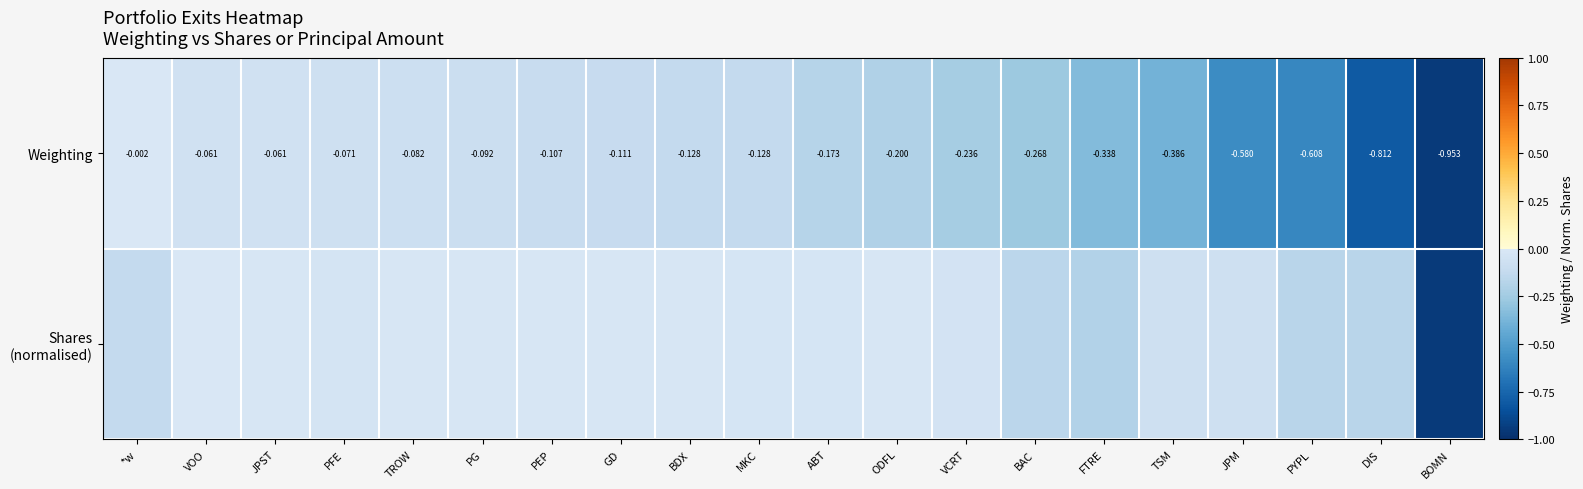

Between PYPL and JPST, which is larger?

JPST